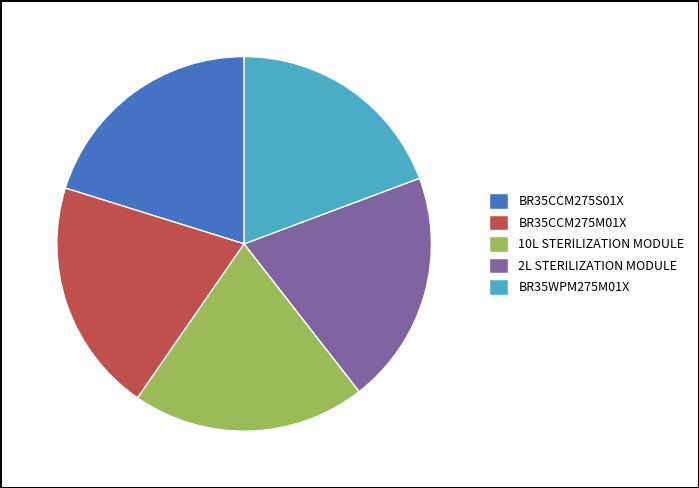

Which category has the smallest portion of the pie?

BR35WPM275M01X